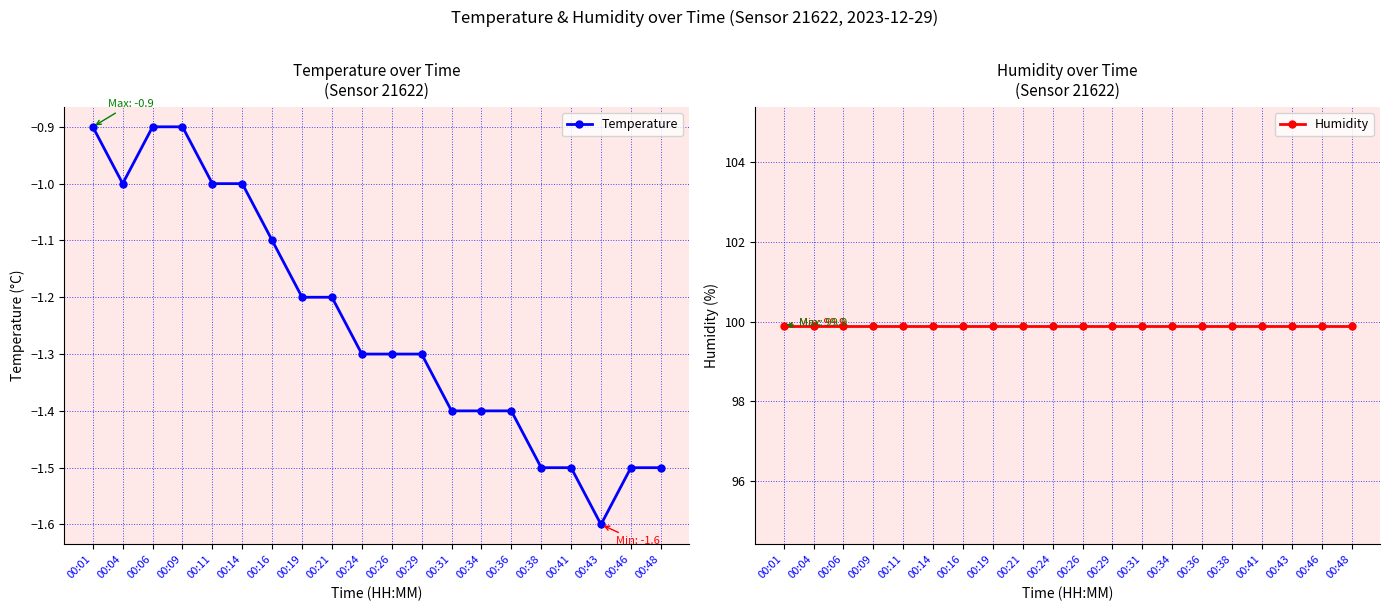

List the labels in order of Humidity value, smallest first.

00:01, 00:04, 00:06, 00:09, 00:11, 00:14, 00:16, 00:19, 00:21, 00:24, 00:26, 00:29, 00:31, 00:34, 00:36, 00:38, 00:41, 00:43, 00:46, 00:48